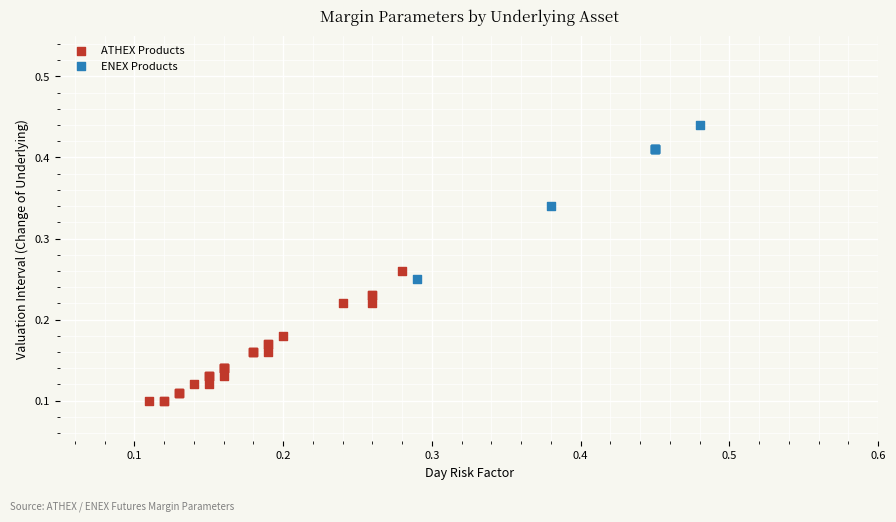

Which series reaches the minimum Y coordinate?

ATHEX Products